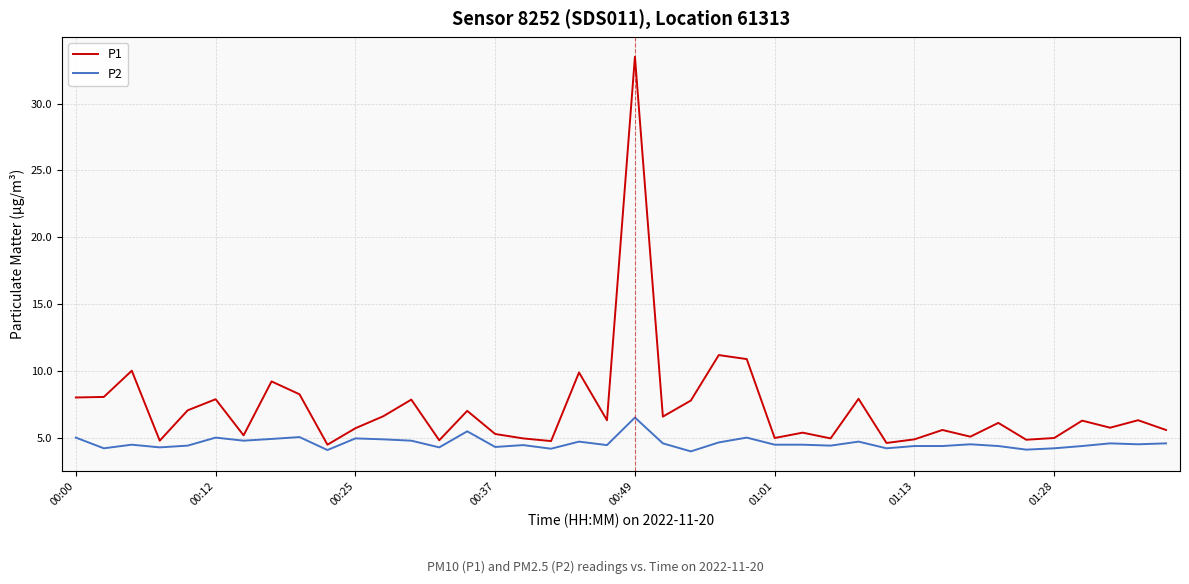

Which series has the widest spread of values?

P1